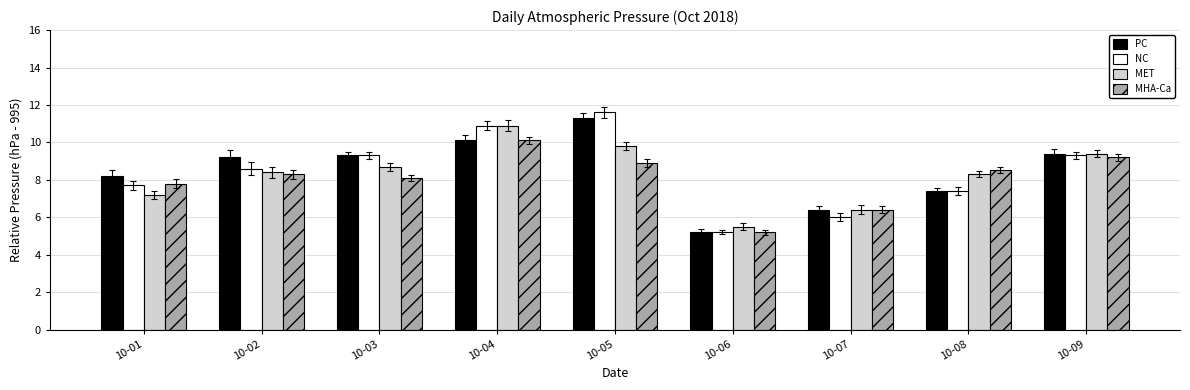

Are the bars horizontal?

No